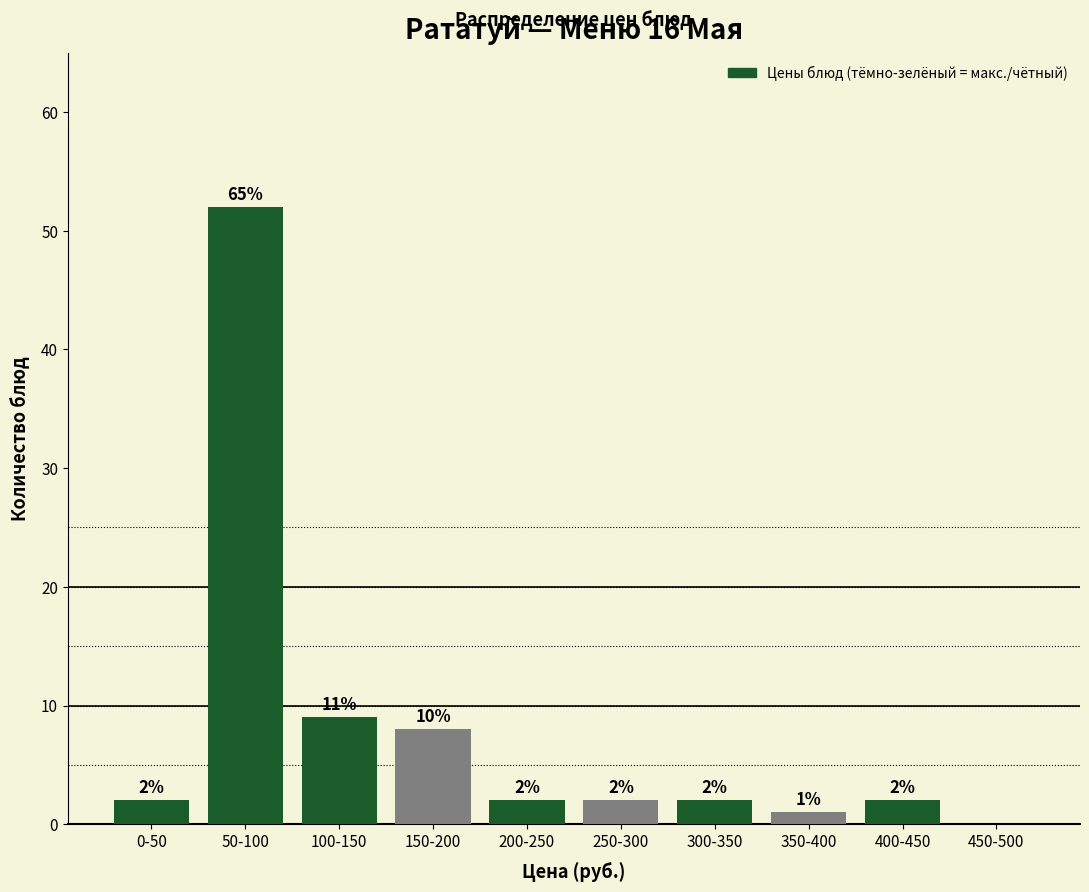

Reading left to right, list all the values displayed in this chart.

0-50=2	50-100=52	100-150=9	150-200=8	200-250=2	250-300=2	300-350=2	350-400=1	400-450=2	450-500=0